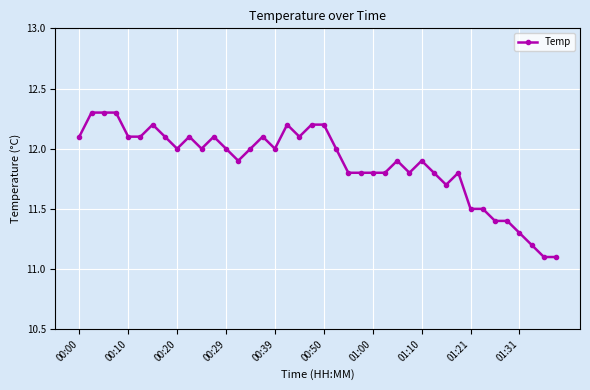

What is the minimum value shown in the chart?

11.1